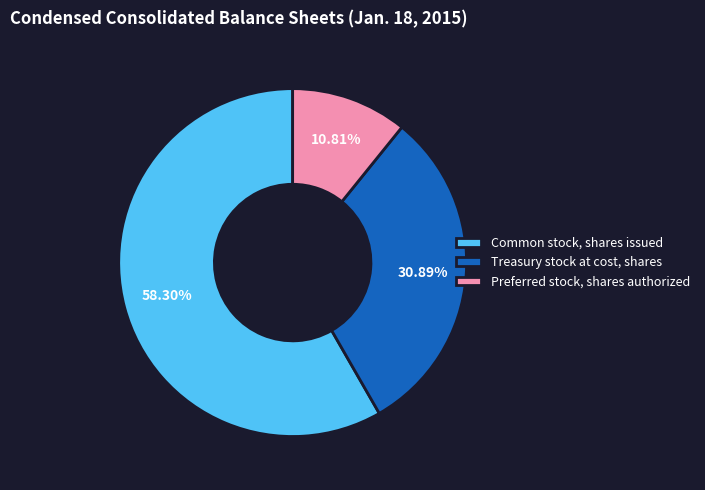

How many slices are in this pie chart?

3